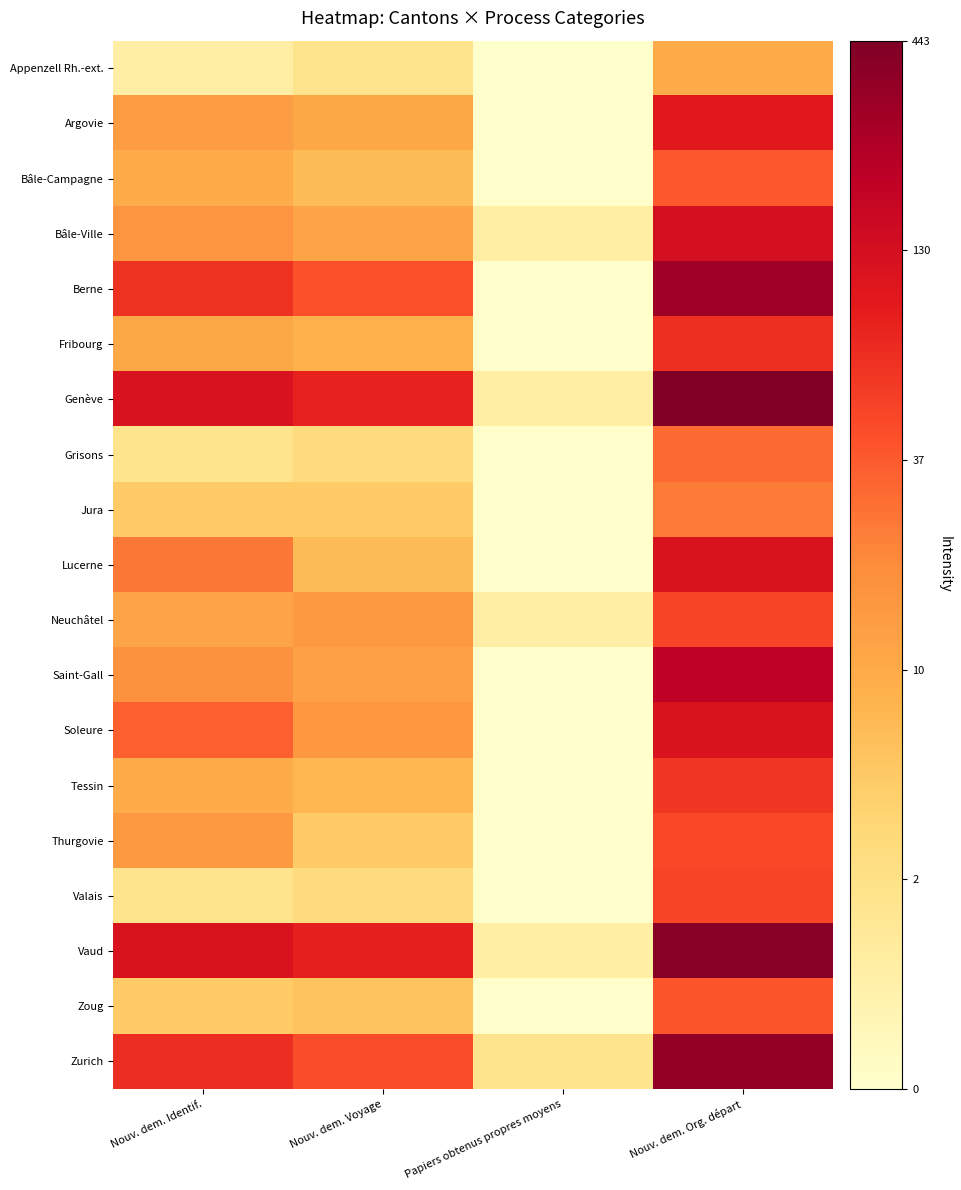

How many categories are shown in the chart?

4